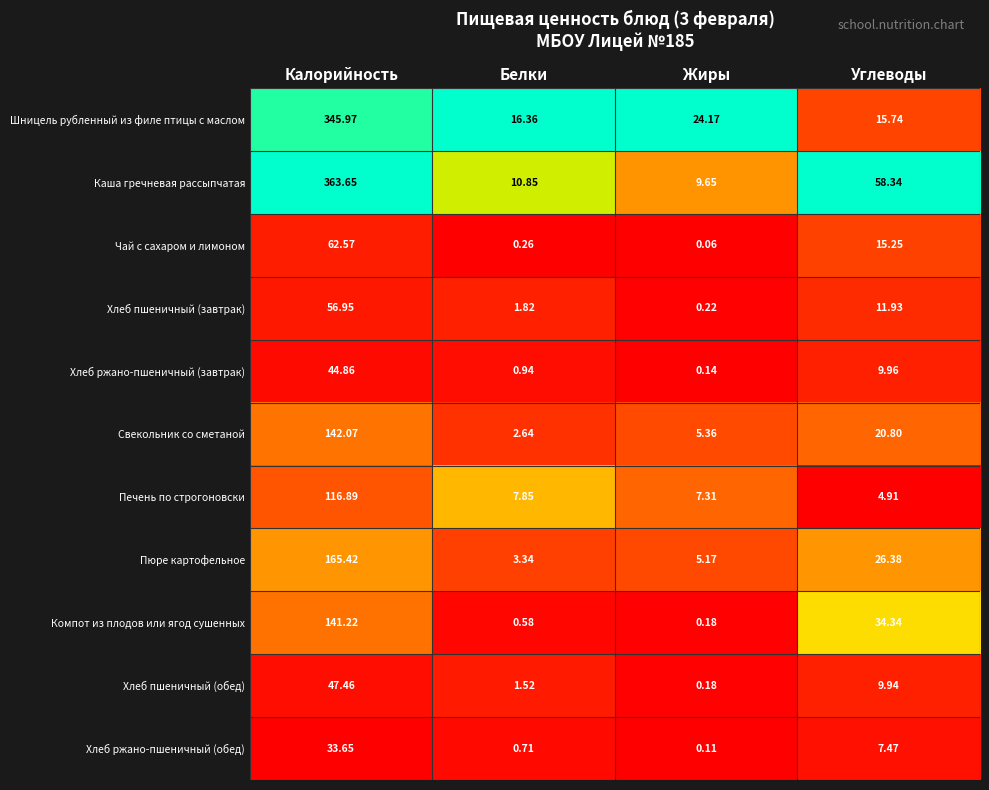

How many data points does each series have?

4